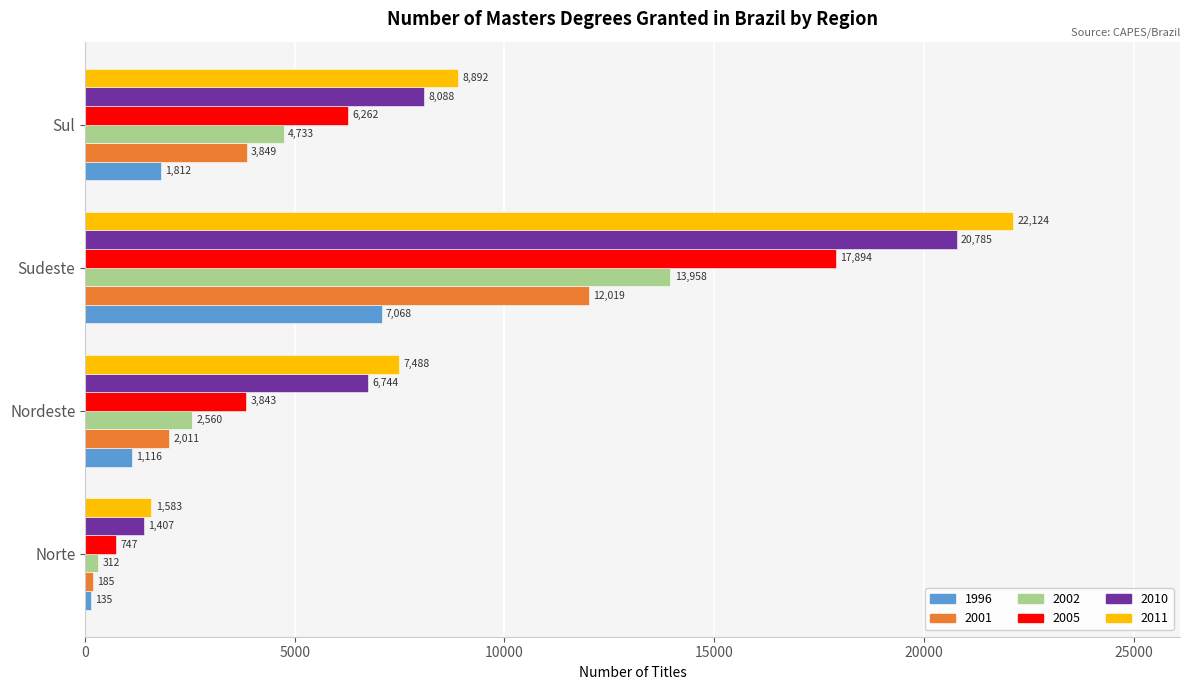

Which series has the widest spread of values?

2011